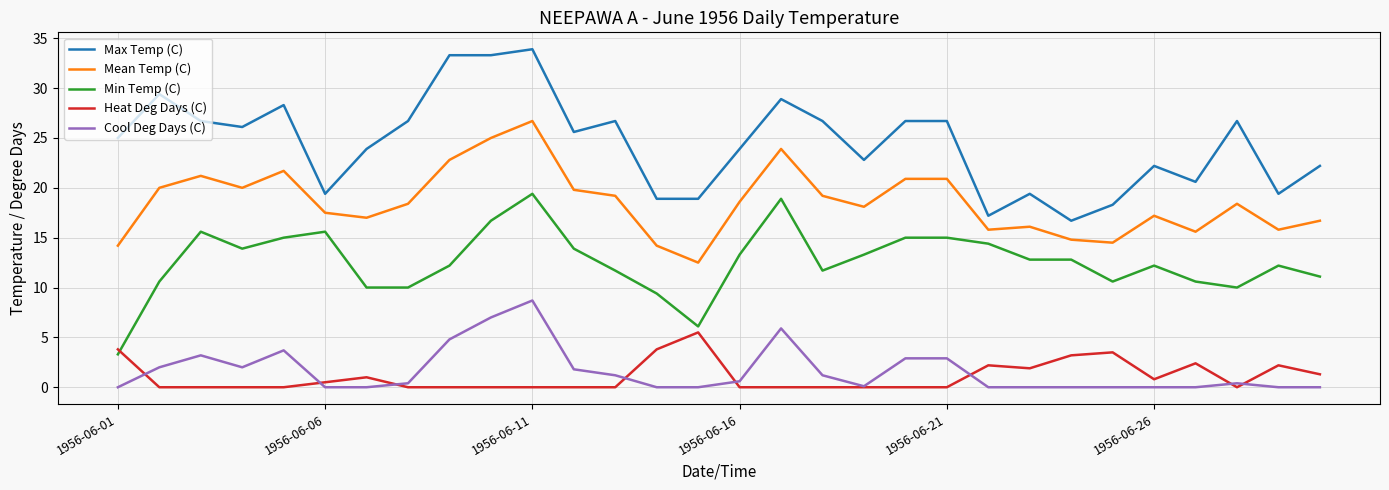

Which series has the largest total across all categories?

Max Temp (C)